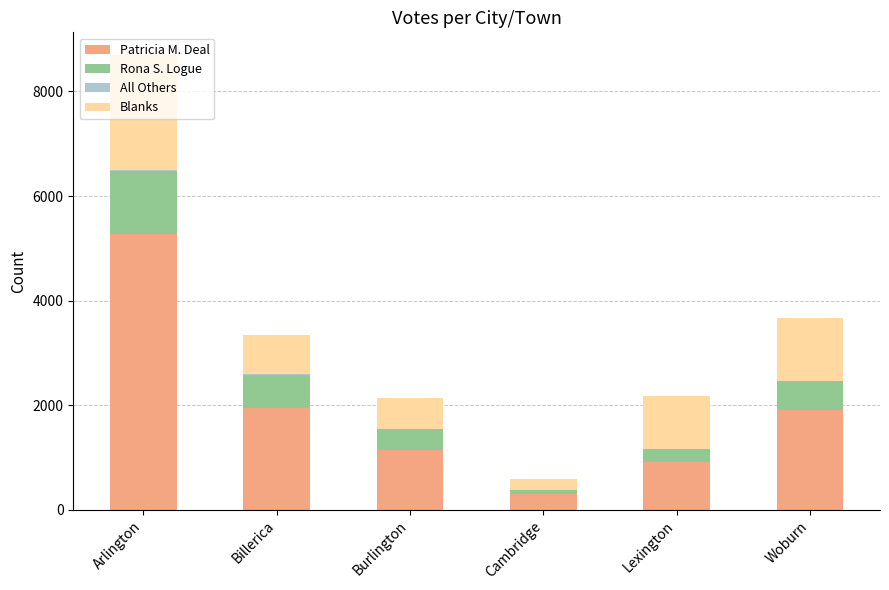

At which category is the sum across all series the highest?

Arlington